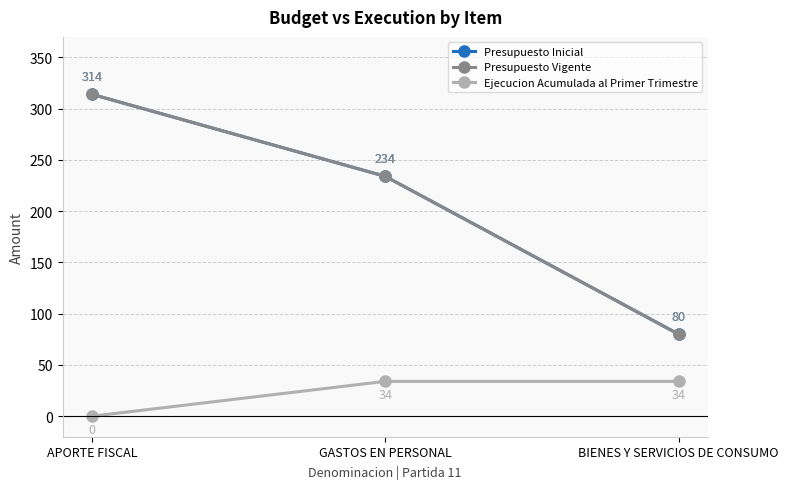

How many lines are shown in the chart?

3